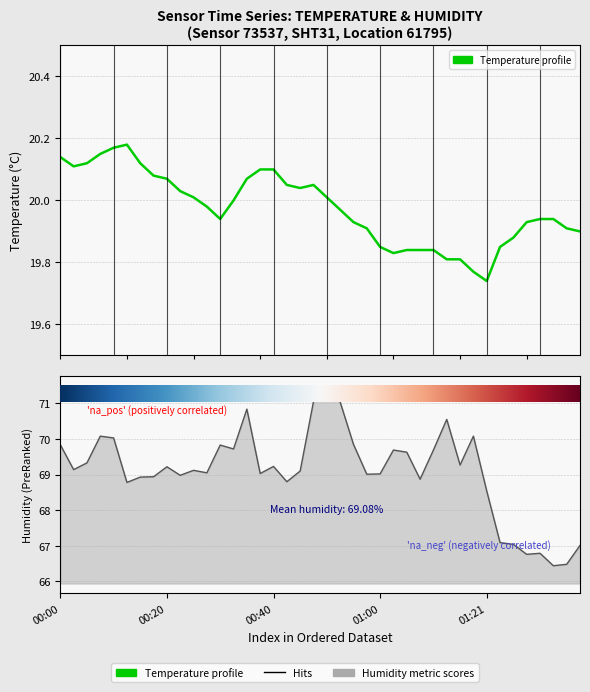

Reading right to left, extract all data points from this chart.

Temperature profile: 39=19.9	38=19.9	37=19.9	36=19.9	35=19.9	34=19.9	33=19.9	32=19.7	31=19.8	30=19.8	29=19.8	28=19.8	27=19.8	26=19.8	25=19.8	24=19.9	23=19.9	22=19.9	21=20.0	20=20.0	19=20.1	18=20.0	17=20.1	16=20.1	15=20.1	14=20.1	13=20.0	12=19.9	11=20.0	10=20.0	9=20.0	8=20.1	7=20.1	6=20.1	5=20.2	01:21=20.2	01:00=20.1	00:40=20.1	00:20=20.1	00:00=20.1
humidity: 39=67.0	38=66.5	37=66.4	36=66.8	35=66.8	34=67.0	33=67.1	32=68.5	31=70.1	30=69.3	29=70.5	28=69.7	27=68.9	26=69.6	25=69.7	24=69.0	23=69.0	22=69.8	21=71.0	20=71.5	19=71.0	18=69.1	17=68.8	16=69.2	15=69.0	14=70.8	13=69.7	12=69.8	11=69.0	10=69.1	9=69.0	8=69.2	7=68.9	6=68.9	5=68.8	01:21=70.0	01:00=70.1	00:40=69.3	00:20=69.1	00:00=69.8